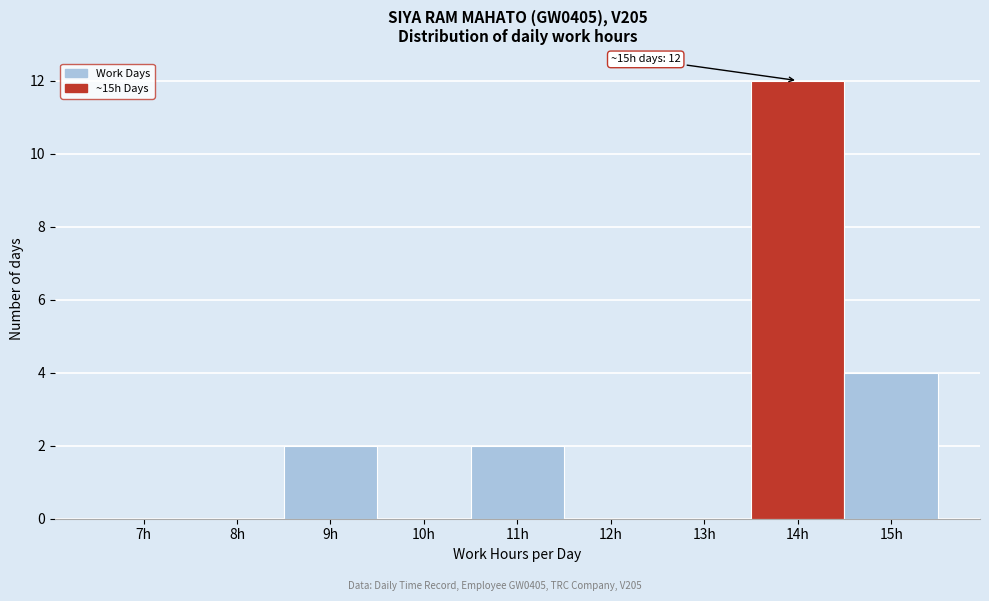

Reading left to right, list all the values displayed in this chart.

7h=0	8h=0	9h=2	10h=0	11h=2	12h=0	13h=0	14h=12	15h=4